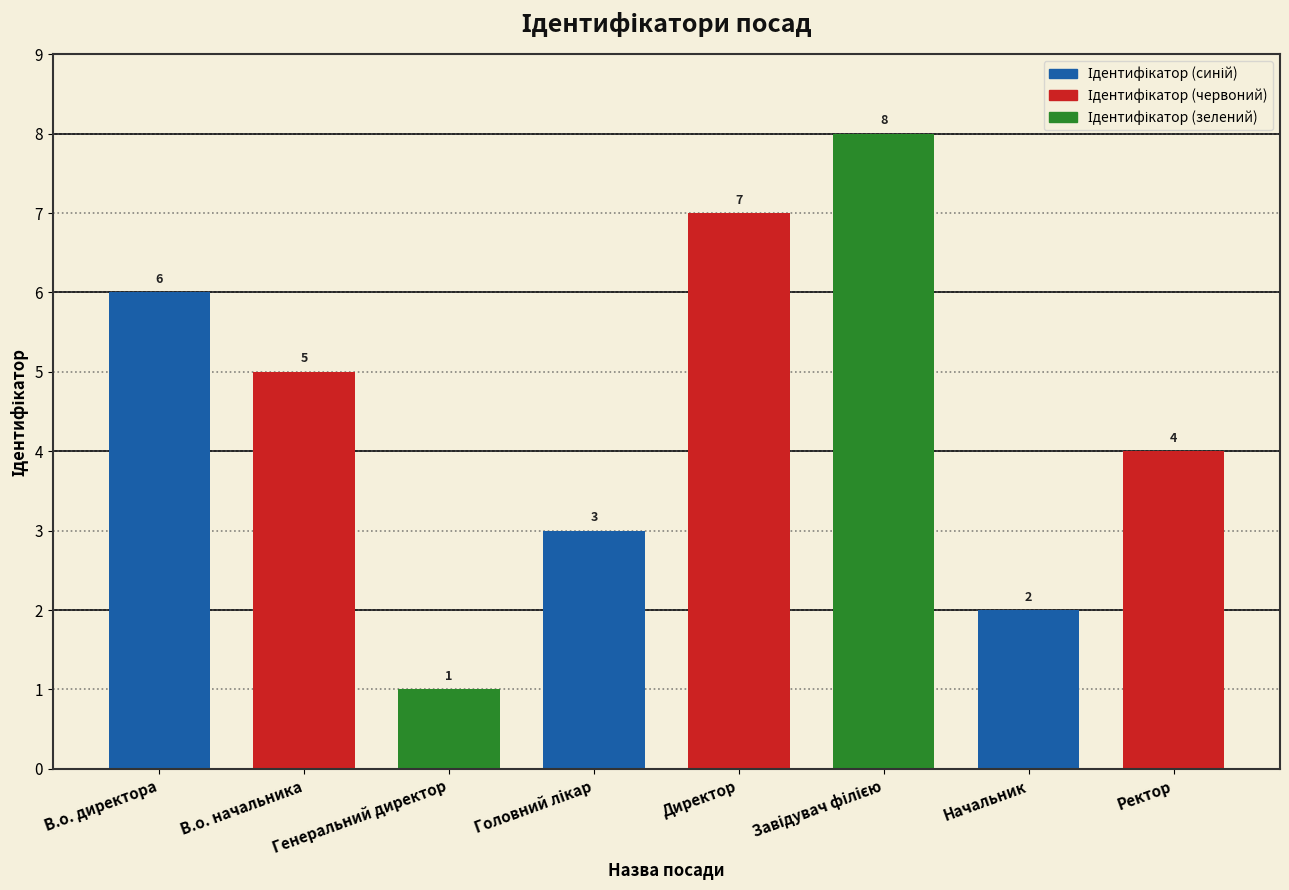

How many series are shown in this chart?

1